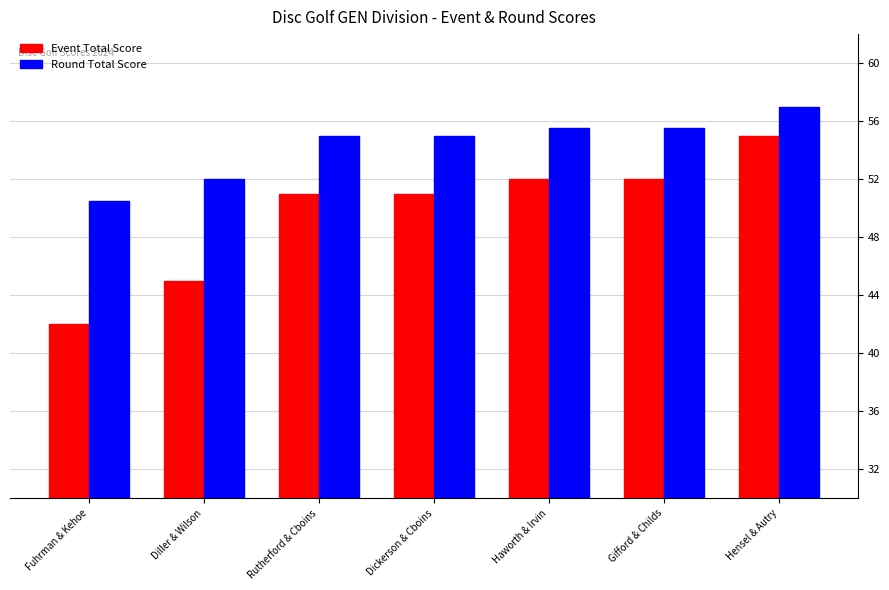

Count the number of categories in the chart.

7